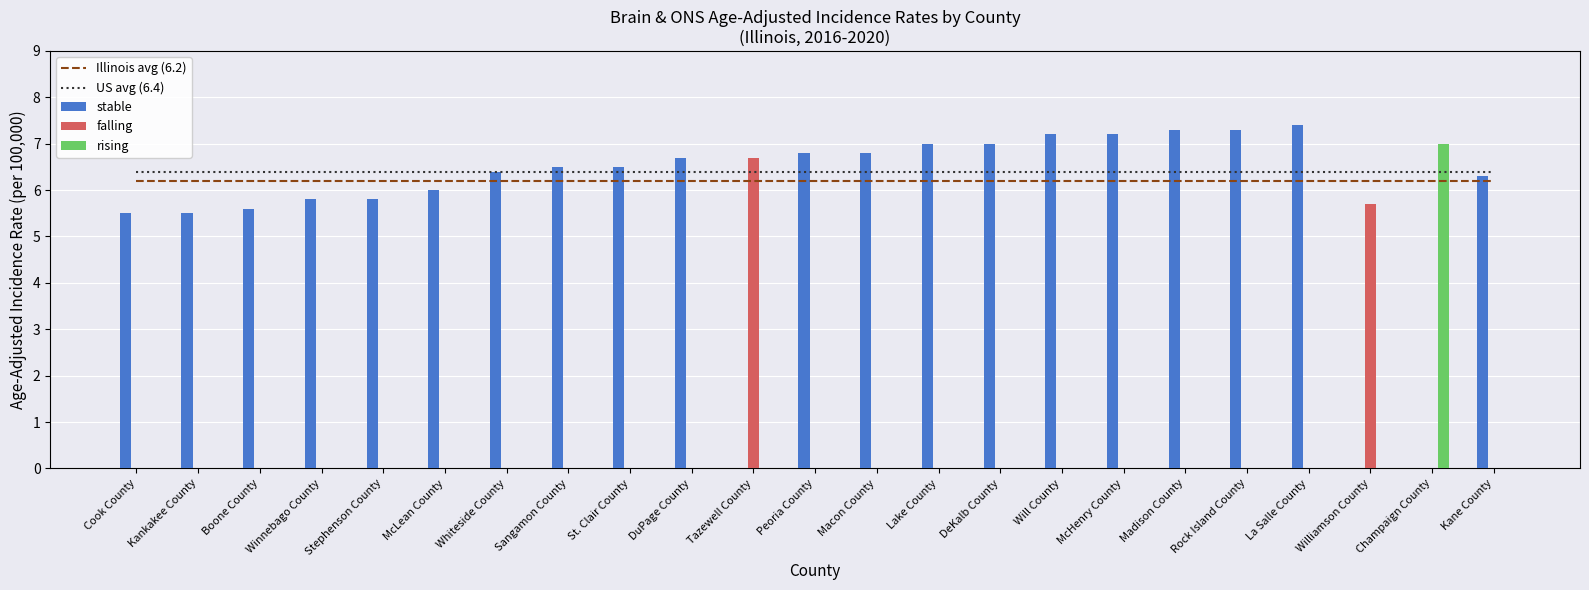

What is the difference between the maximum and second lowest values in the falling series?

6.7